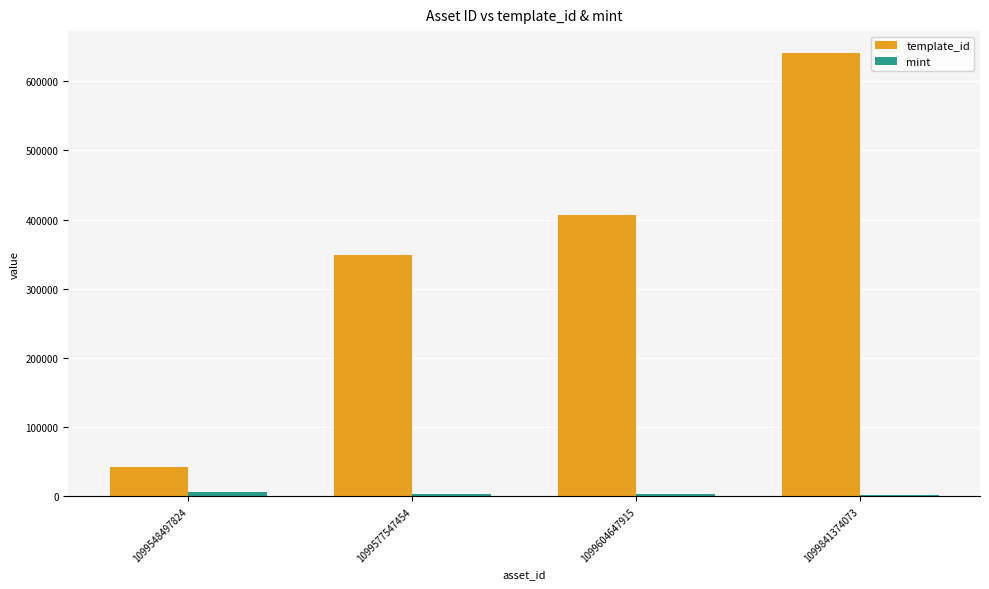

Rank the categories by template_id value from lowest to highest.

1099548497824, 1099577547454, 1099604647915, 1099841374073